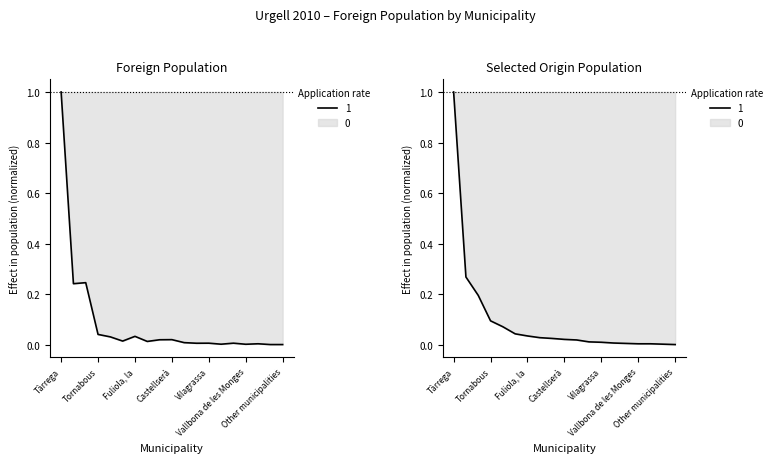

Which series changed the most between Agramunt and Tornabous?

Foreign population